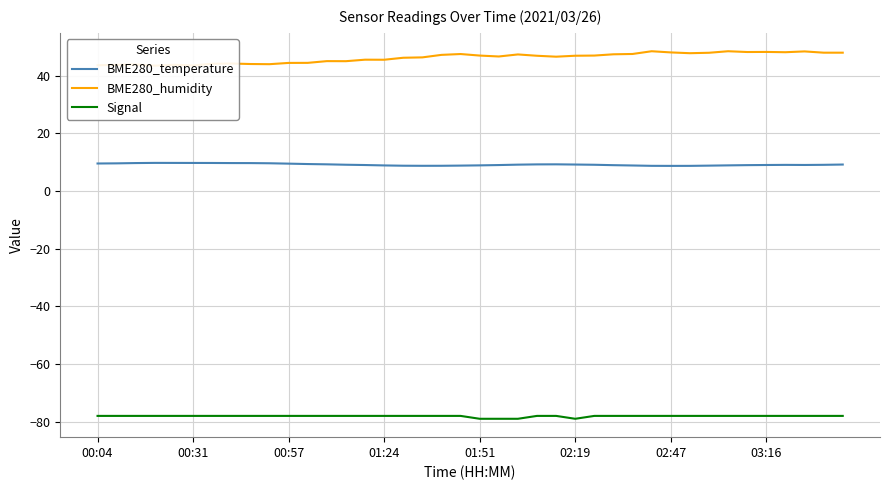

The value of BME280_humidity at 27 is 15.4. True or false?

False